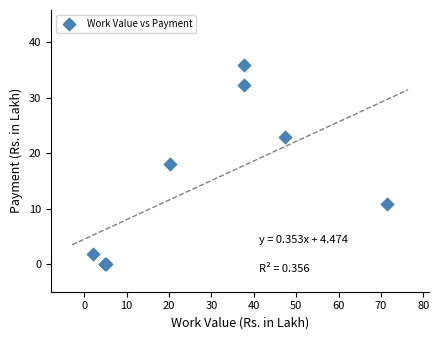

What Y value in the scatter plot is closest to 17?

18.1